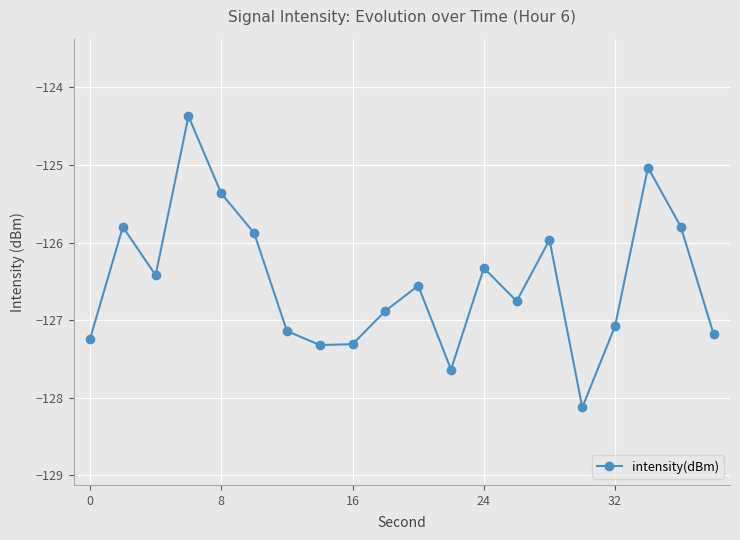

What is the value of the 14th point from the left?

-126.8